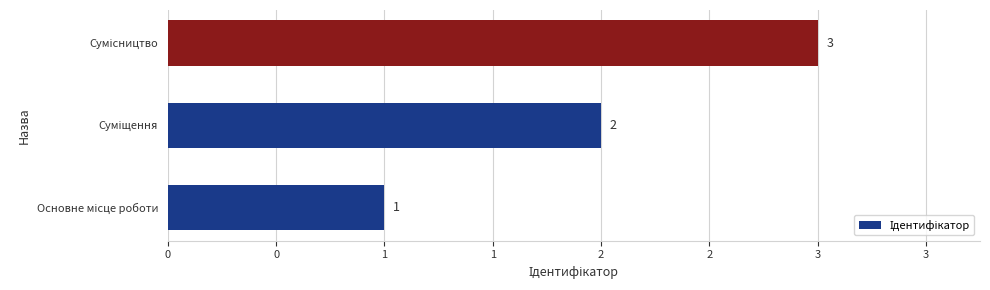

Does the chart contain any negative values?

No